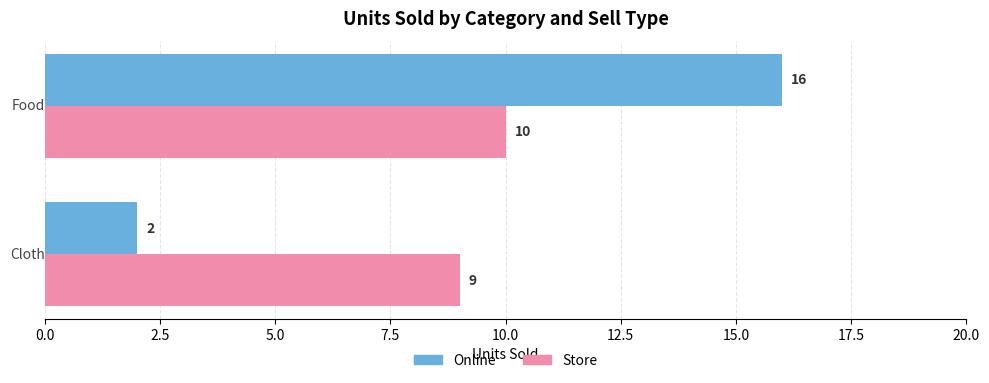

Which series has the largest total across all categories?

Store